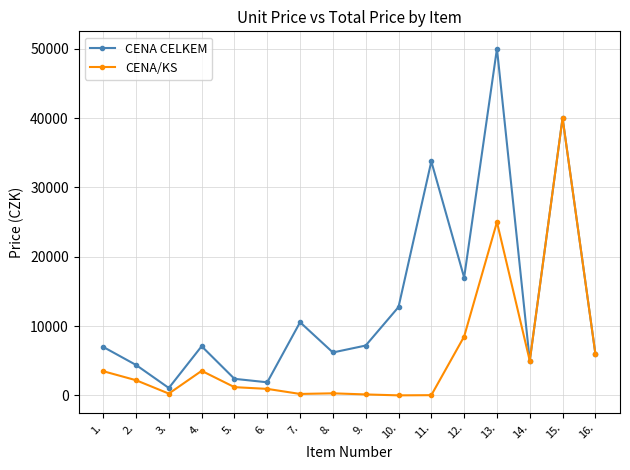

True or false: CENA/KS has a value of 2077 at 14..

False